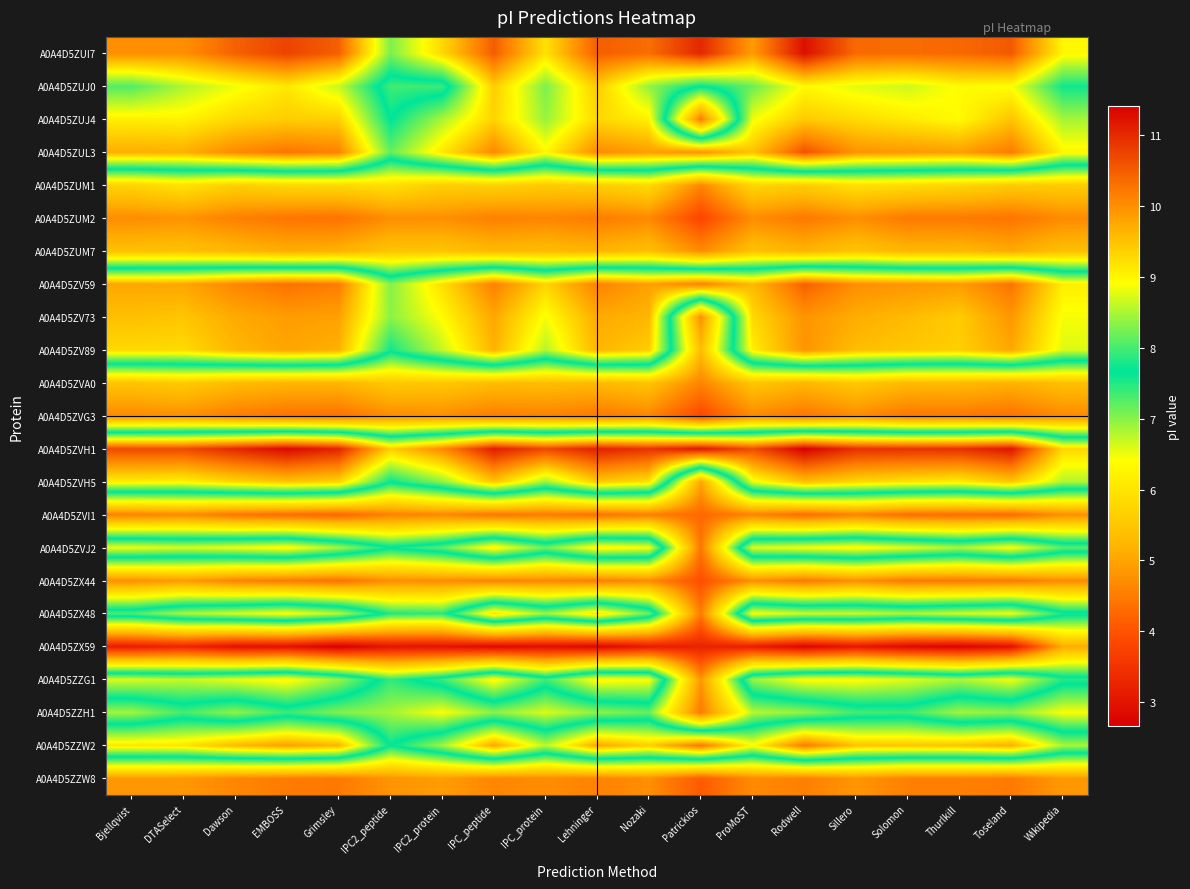

Which has a higher value, Grimsley or IPC2_peptide?

Grimsley